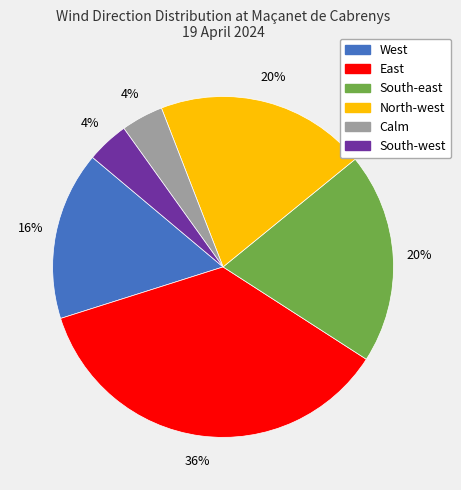

To the nearest percent, what is the difference between the largest and smallest slice percentages?

32%